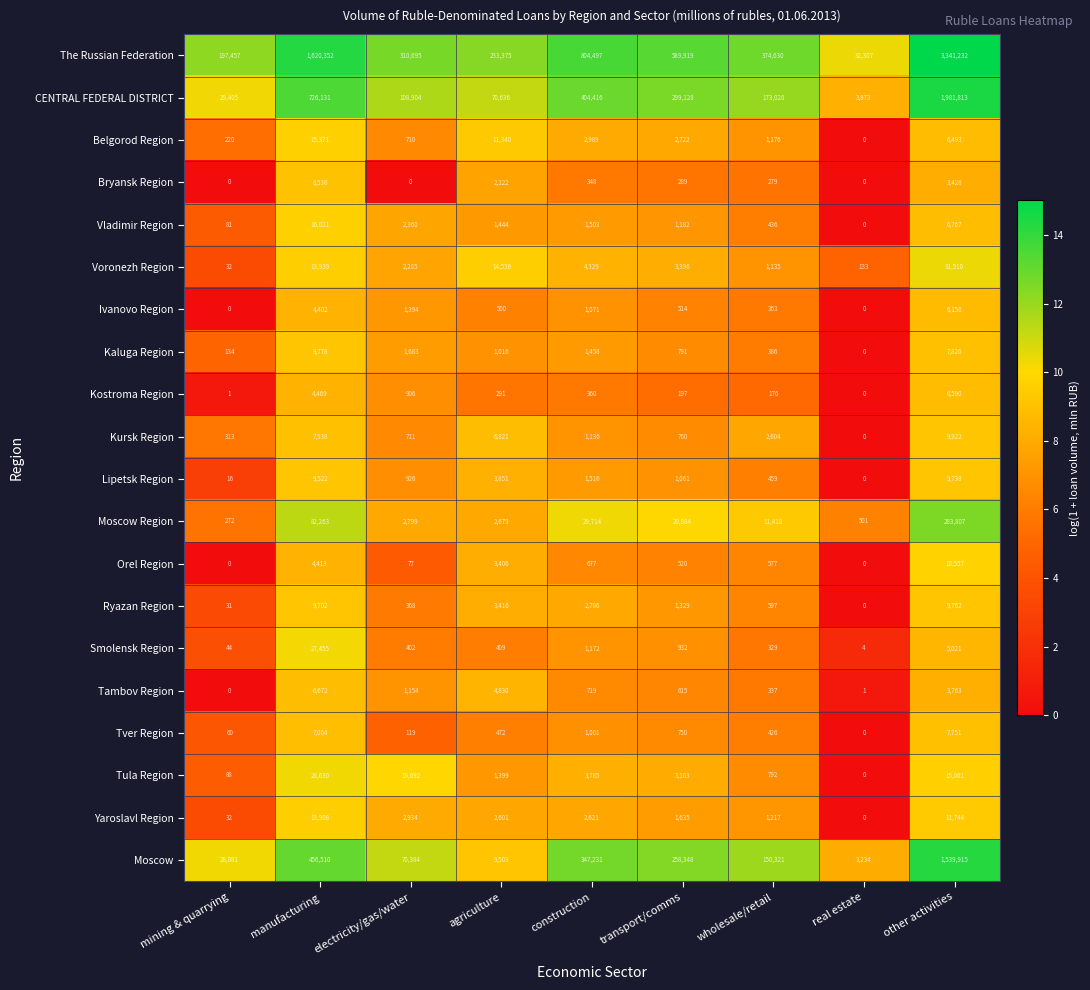

At which label does Kursk Region first exceed 1136?

manufacturing